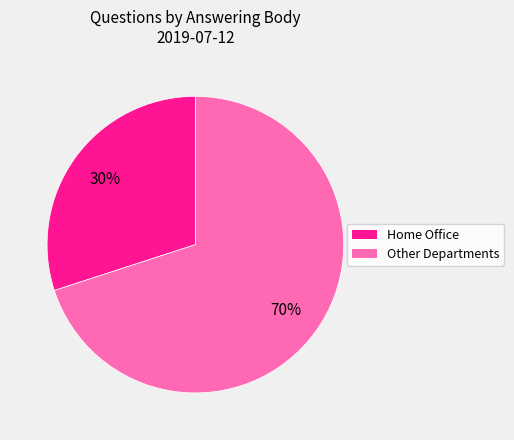

Does any single category account for the majority?

Yes